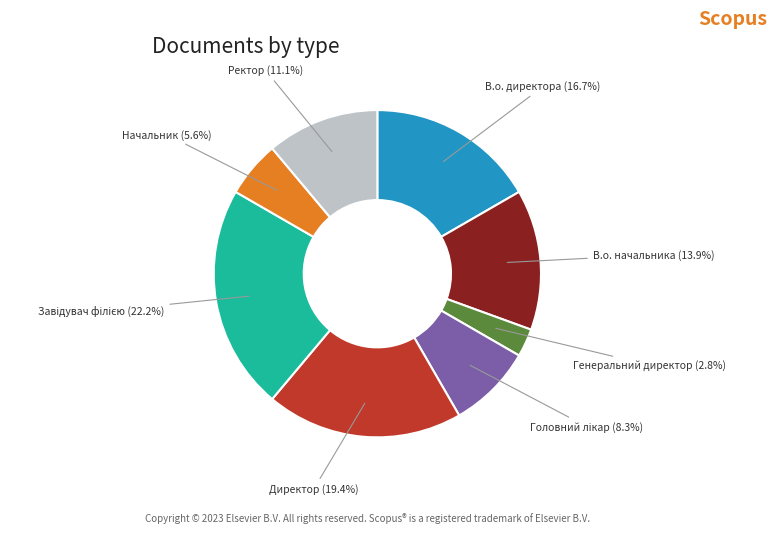

How many slices are in this pie chart?

8